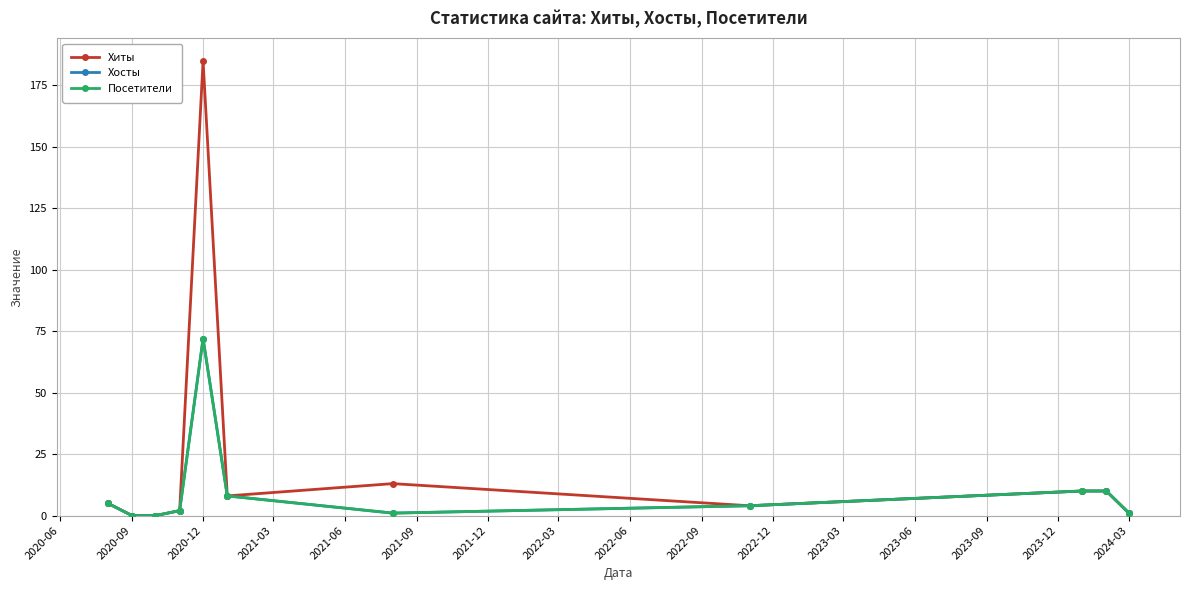

Reading left to right, list all the values displayed in this chart.

Хиты: 5	0	0	2	185	8	13	4	10	10	1
Хосты: 5	0	0	2	72	8	1	4	10	10	1
Посетители: 5	0	0	2	72	8	1	4	10	10	1